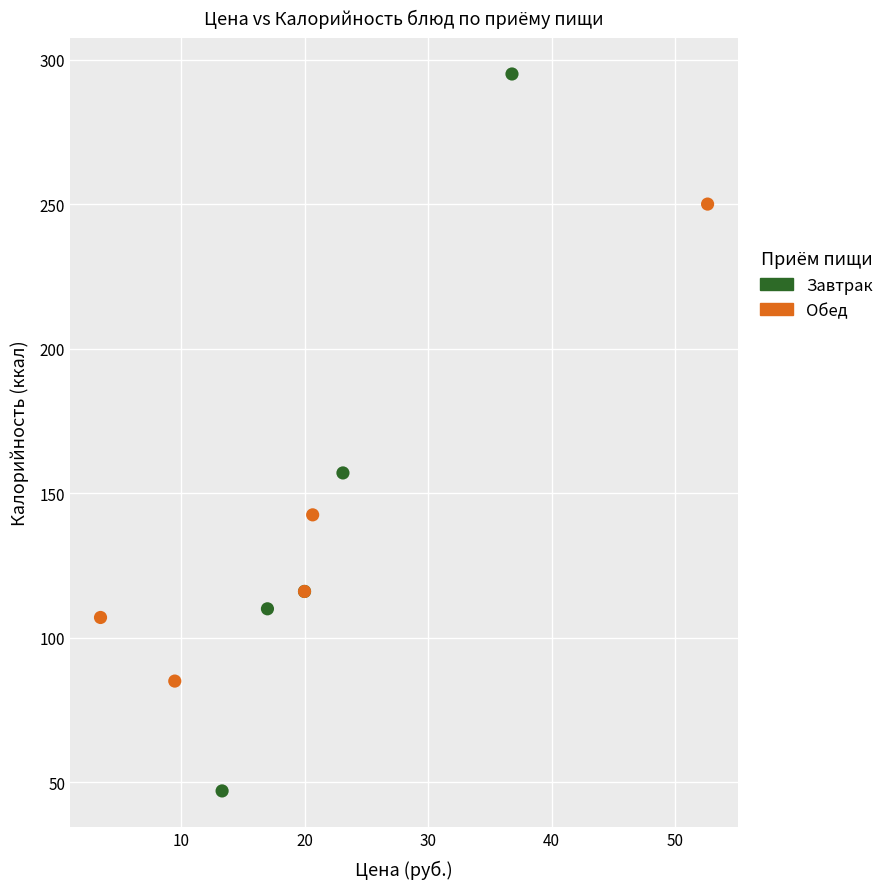

Which series reaches the minimum Y coordinate?

Завтрак